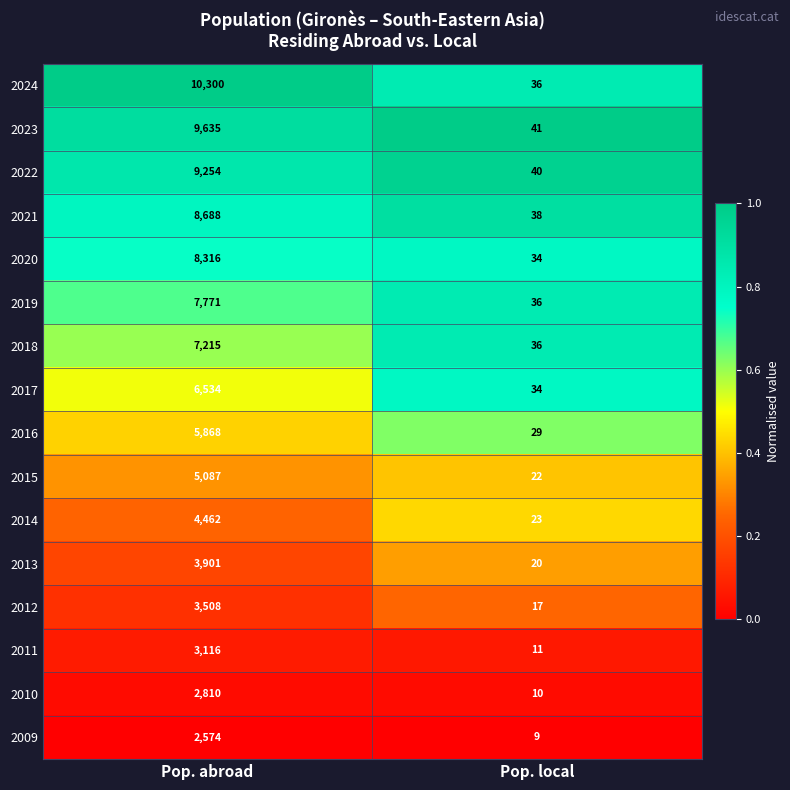

What is the sum of all 2018 values?

7251